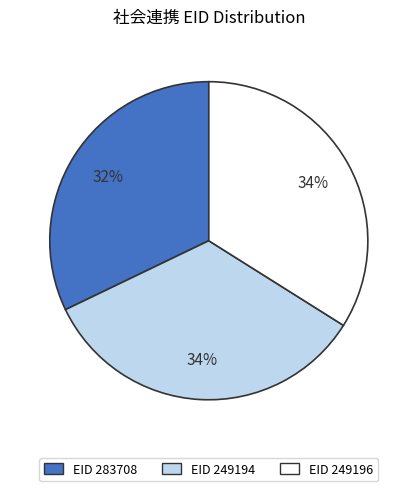

Is there a majority slice in this chart?

No